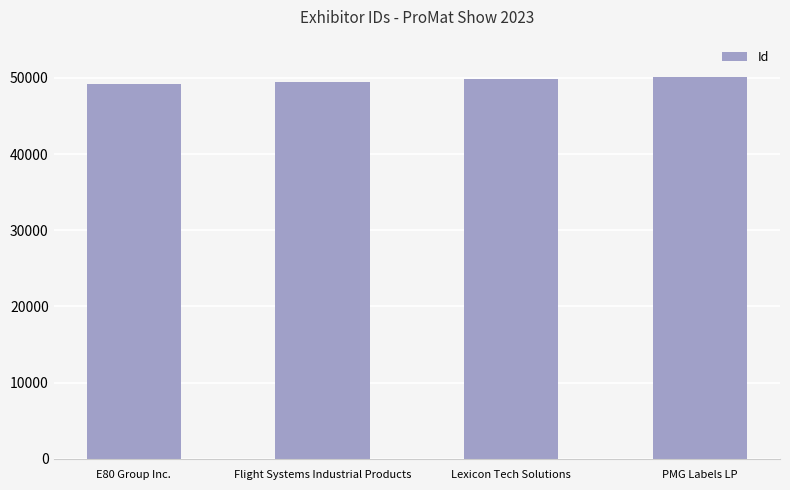

What value does the data have at Lexicon Tech Solutions?

49858